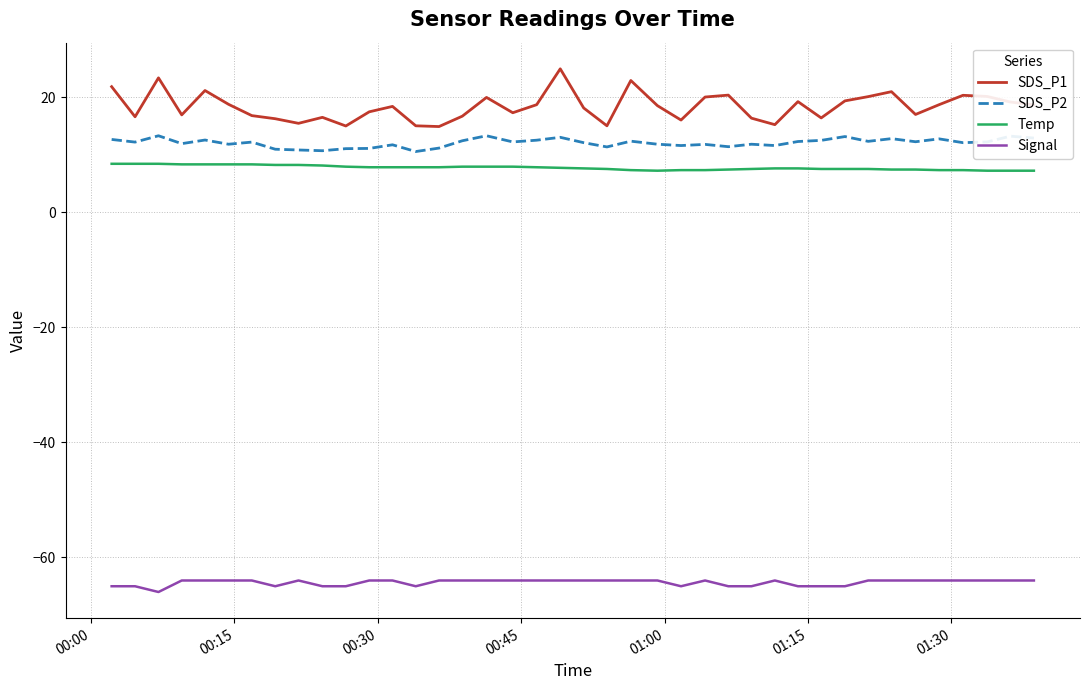

Which series has the largest total across all categories?

SDS_P1